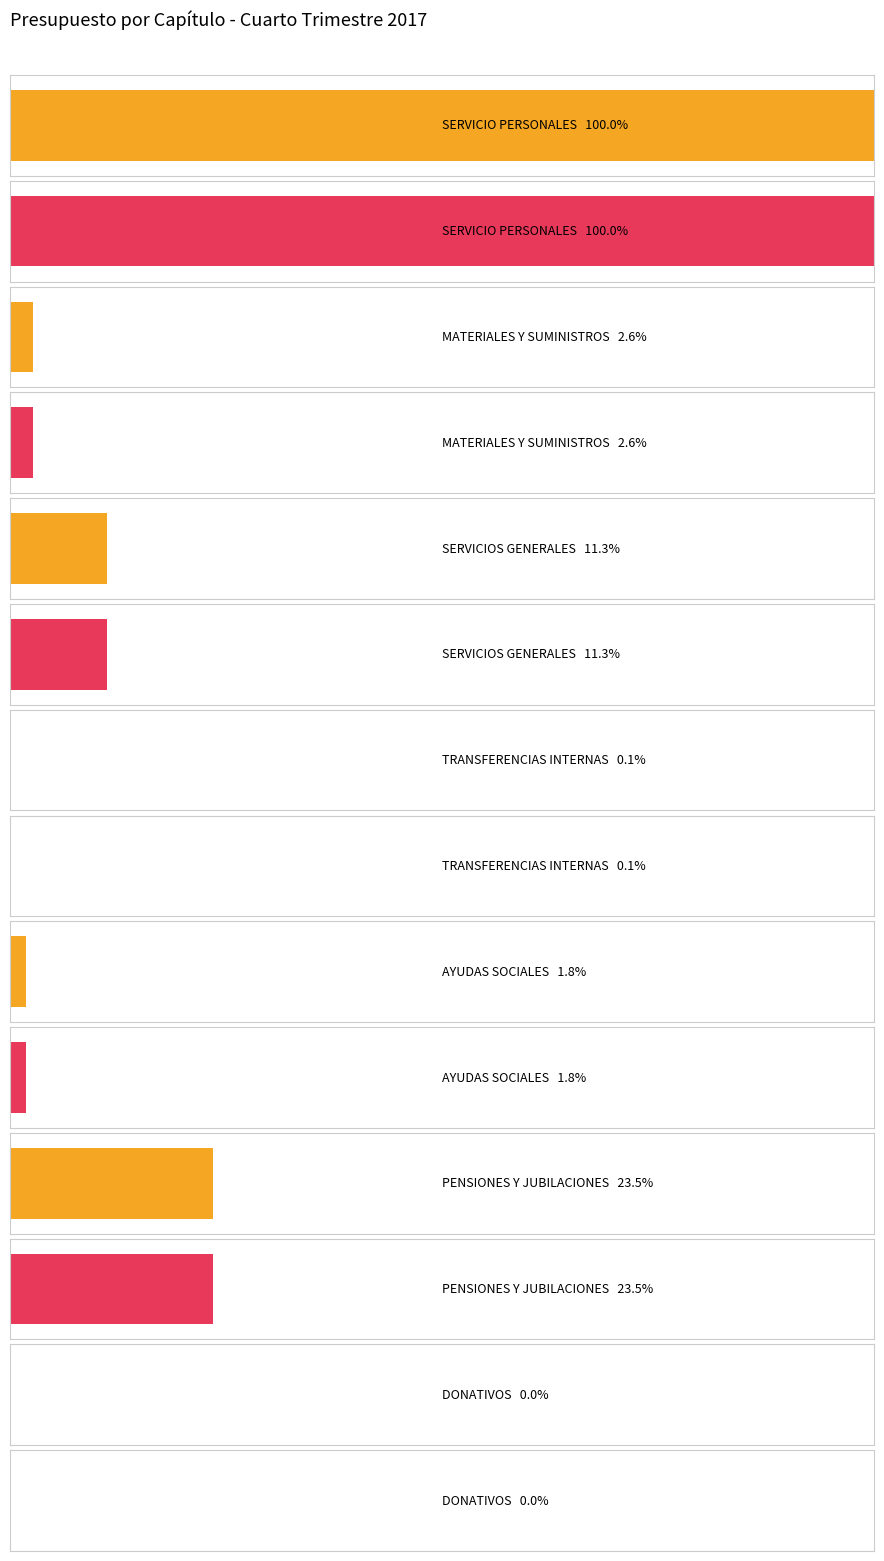

What are all the series names shown in the legend?

Presupuesto asignado por capítulo, Presupuesto ejercido por capítulo